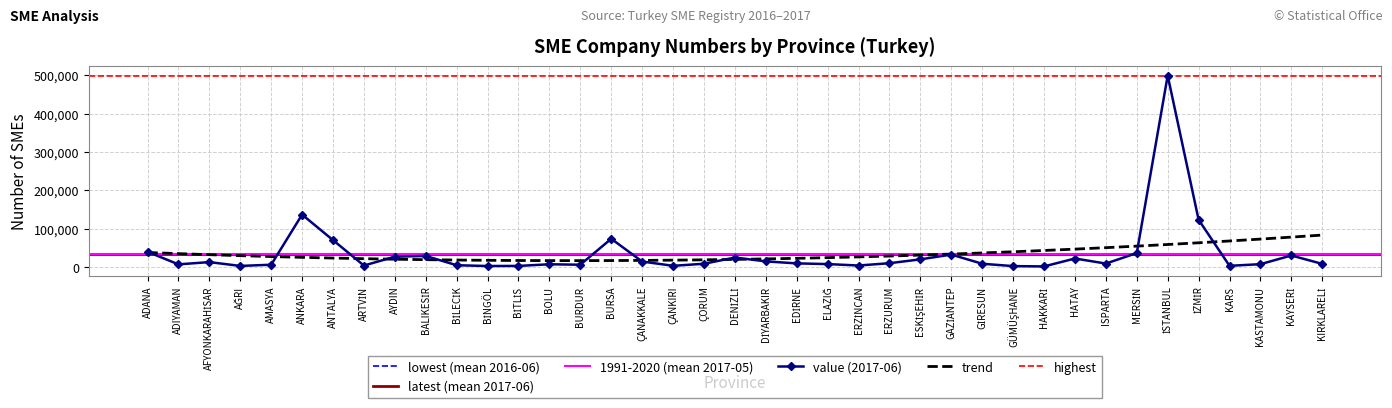

Reading right to left, extract all data points from this chart.

2016-06: KIRKLARELİ=7891	KAYSERİ=29278	KASTAMONU=7100	KARS=2925	İZMİR=121514	İSTANBUL=501902	MERSİN=35175	ISPARTA=8690	HATAY=21384	HAKKARİ=1173	GÜMÜŞHANE=2211	GİRESUN=7805	GAZİANTEP=31875	ESKİŞEHİR=19536	ERZURUM=9512	ERZİNCAN=3570	ELAZIĞ=7167	EDİRNE=9261	DİYARBAKIR=13279	DENİZLİ=24327	ÇORUM=8274	ÇANKIRI=3002	ÇANAKKALE=13728	BURSA=71775	BURDUR=5862	BOLU=7062	BİTLİS=2499	BİNGÖL=2230	BİLECİK=4508	BALIKESİR=27661	AYDIN=26338	ARTVİN=3539	ANTALYA=69488	ANKARA=136524	AMASYA=5586	AĞRI=2456	AFYONKARAHİSAR=12481	ADIYAMAN=6398	ADANA=39147
2017-05: KIRKLARELİ=8014	KAYSERİ=29946	KASTAMONU=7365	KARS=2969	İZMİR=123480	İSTANBUL=501573	MERSİN=36190	ISPARTA=8953	HATAY=22137	HAKKARİ=1339	GÜMÜŞHANE=2268	GİRESUN=8443	GAZİANTEP=32415	ESKİŞEHİR=19931	ERZURUM=10015	ERZİNCAN=3767	ELAZIĞ=7538	EDİRNE=9363	DİYARBAKIR=14523	DENİZLİ=24680	ÇORUM=8464	ÇANKIRI=3080	ÇANAKKALE=14236	BURSA=73573	BURDUR=5933	BOLU=7069	BİTLİS=2709	BİNGÖL=2480	BİLECİK=4587	BALIKESİR=28501	AYDIN=26667	ARTVİN=3772	ANTALYA=69666	ANKARA=136992	AMASYA=5772	AĞRI=2727	AFYONKARAHİSAR=12774	ADIYAMAN=6837	ADANA=39905
2017-06: KIRKLARELİ=8039	KAYSERİ=29986	KASTAMONU=7318	KARS=3052	İZMİR=123149	İSTANBUL=499171	MERSİN=36308	ISPARTA=8948	HATAY=22122	HAKKARİ=1449	GÜMÜŞHANE=2303	GİRESUN=8424	GAZİANTEP=32338	ESKİŞEHİR=19884	ERZURUM=9870	ERZİNCAN=3807	ELAZIĞ=7580	EDİRNE=9376	DİYARBAKIR=14589	DENİZLİ=24648	ÇORUM=8415	ÇANKIRI=3035	ÇANAKKALE=14253	BURSA=73569	BURDUR=5889	BOLU=7065	BİTLİS=2757	BİNGÖL=2533	BİLECİK=4570	BALIKESİR=28790	AYDIN=26854	ARTVİN=3775	ANTALYA=70054	ANKARA=136586	AMASYA=5886	AĞRI=2752	AFYONKARAHİSAR=12739	ADIYAMAN=6826	ADANA=39647